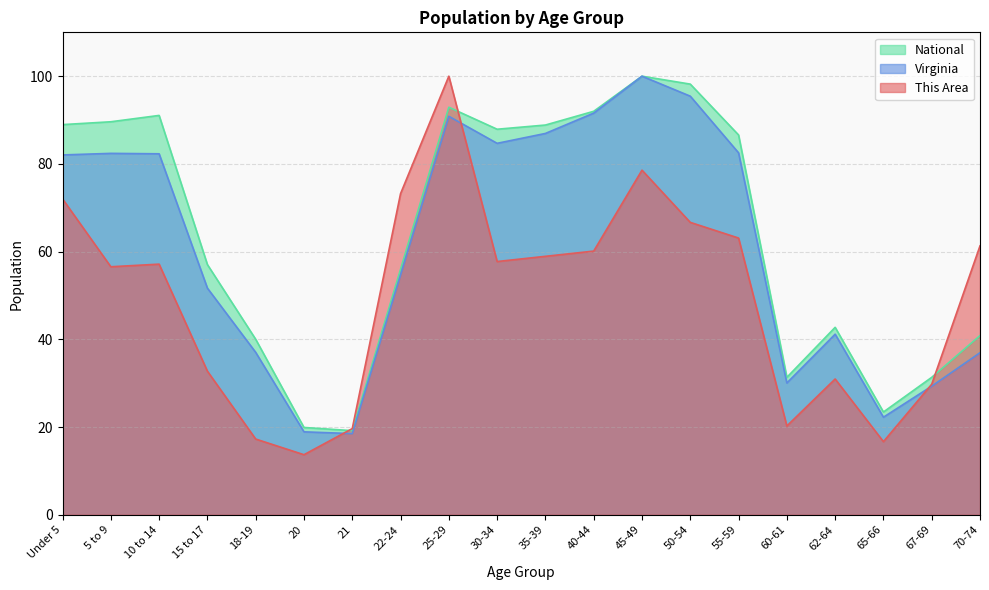

What position from the left is 40-44?

12